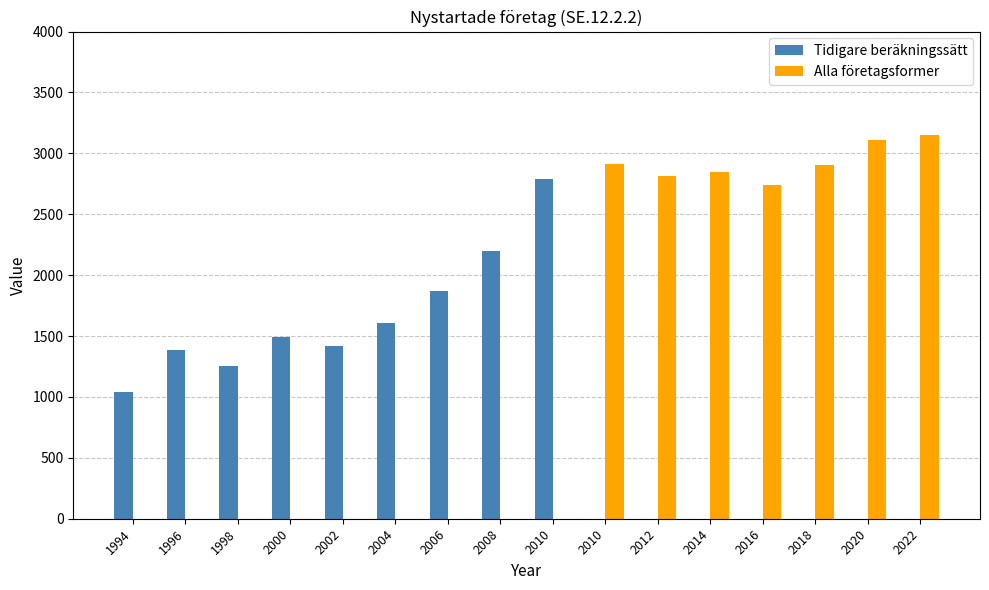

What is the average value of the Alla företagsformer series?

1280